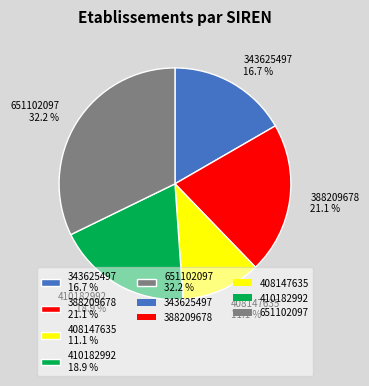

Which slice is the smallest?

408147635